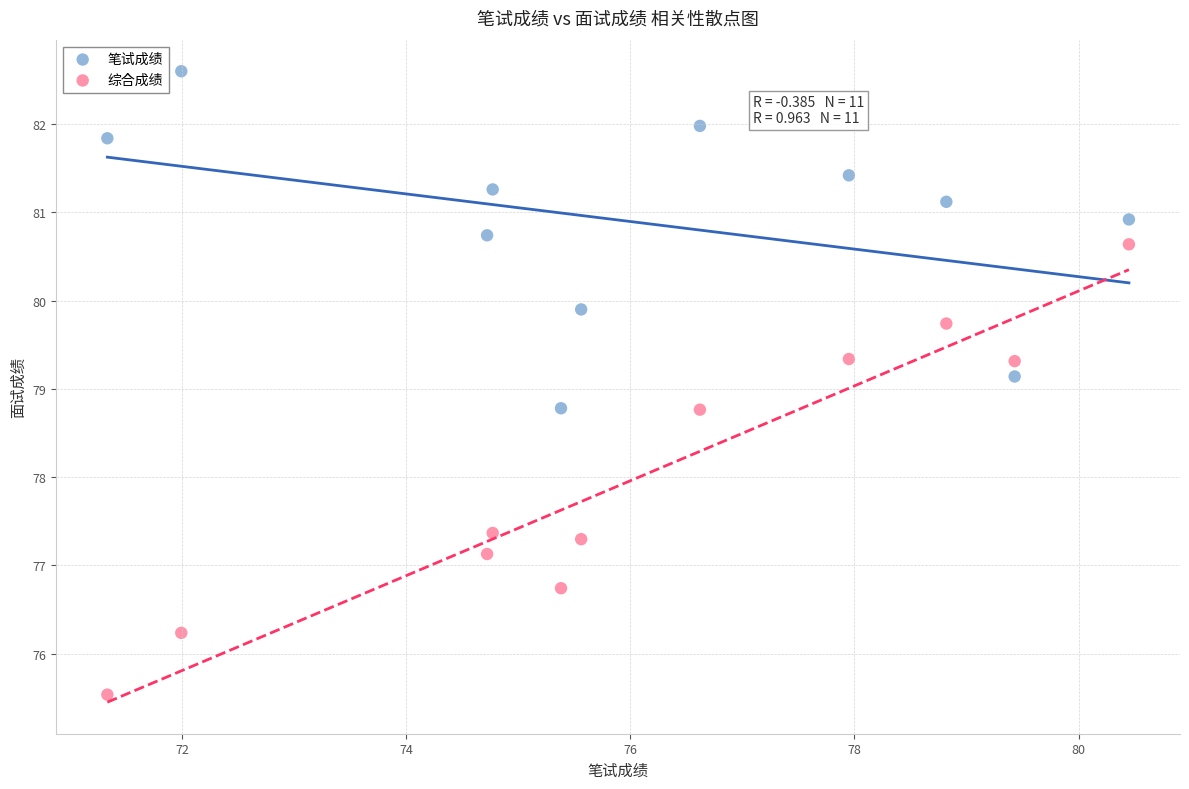

Across all series, what Y value is closest to 79?

79.1